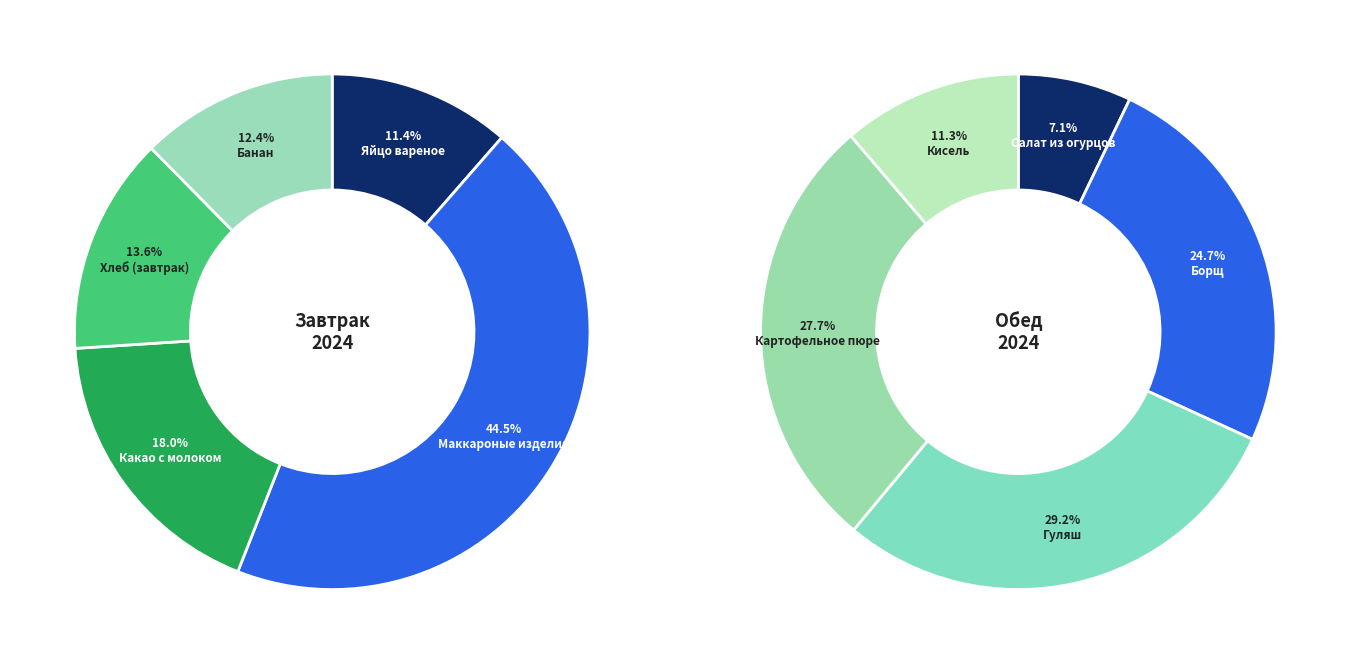

Which slice is the largest?

Маккароные изделия